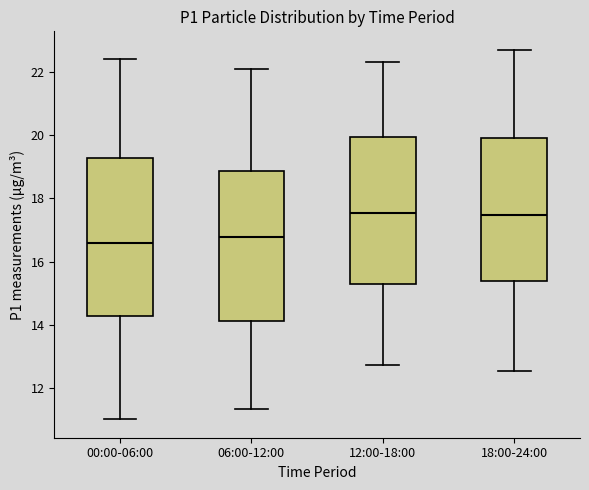

Reading left to right, transcribe this box plot: for each box, give where its median line is, the range the box spans, and where its two whiskers end, as read against the y-axis. The values are not printed on the chart, so give them approximately, as read against the axis.

00:00-06:00: median 16.6, box 14.2 to 19.2, whiskers 11.0 to 22.4
06:00-12:00: median 16.8, box 14.2 to 18.8, whiskers 11.4 to 22.2
12:00-18:00: median 17.6, box 15.2 to 20.0, whiskers 12.8 to 22.4
18:00-24:00: median 17.4, box 15.4 to 20.0, whiskers 12.6 to 22.8